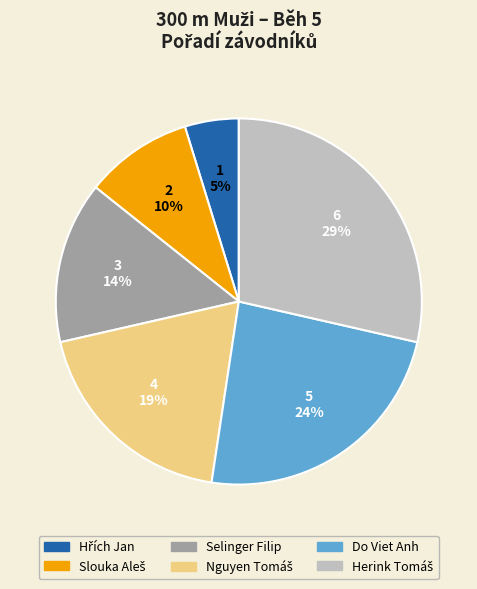

True or false: Do Viet Anh accounts for 12% of the total.

False